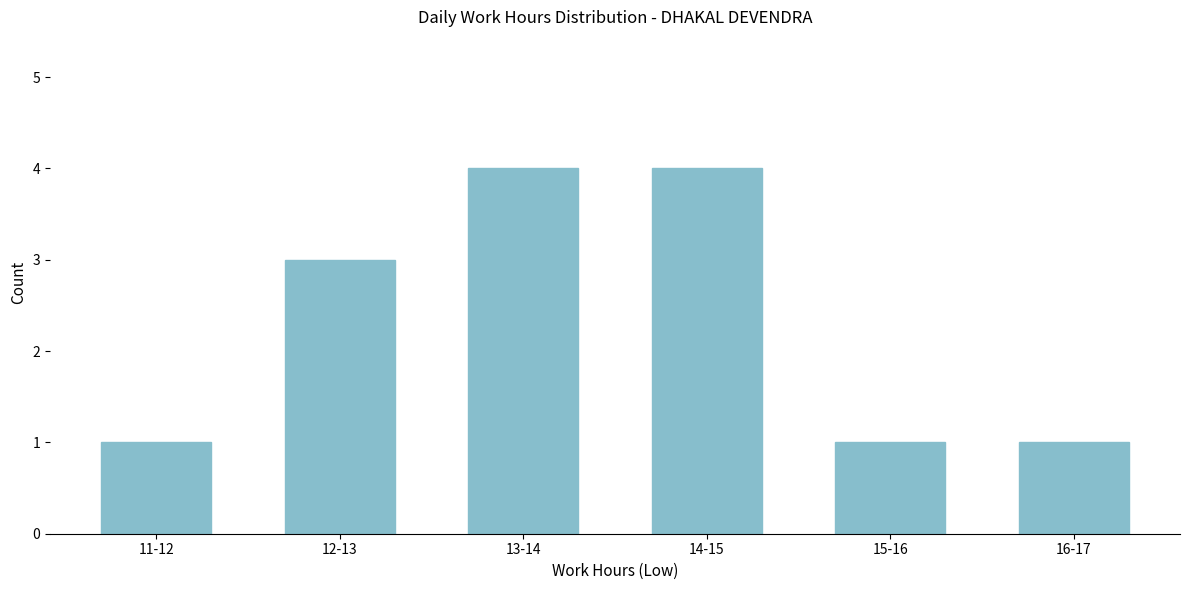

Reading right to left, transcribe all the data shown in this chart.

16-17=1	15-16=1	14-15=4	13-14=4	12-13=3	11-12=1